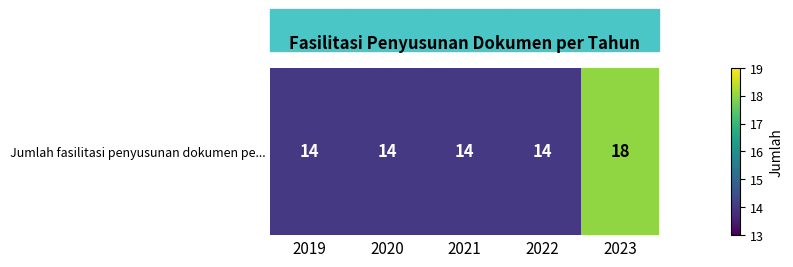

At which category does the chart reach its minimum across all series?

2019